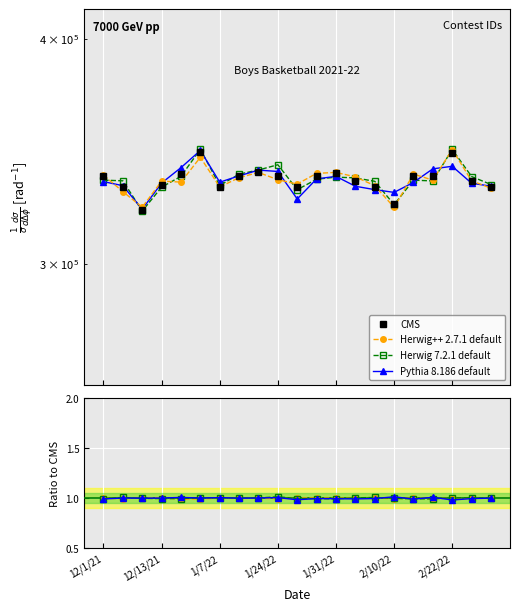

True or false: Herwig++ 2.7.1 default and Pythia 8.186 default intersect in this chart.

True